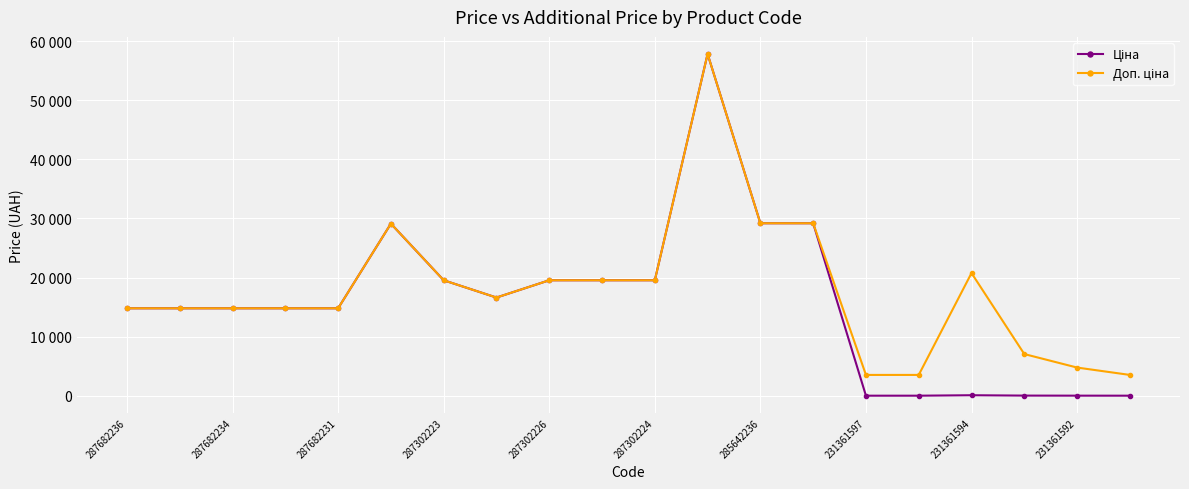

What is the difference between the second highest and second lowest values in the Доп. ціна series?

25659.5